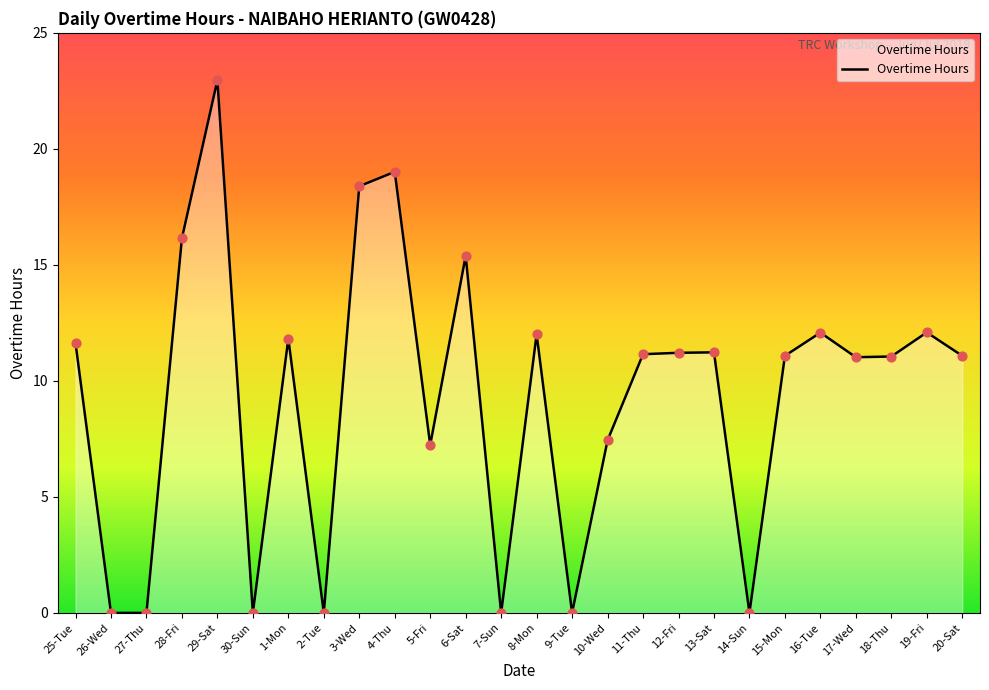

What is the change in value from 2-Tue to 13-Sat?

+11.2